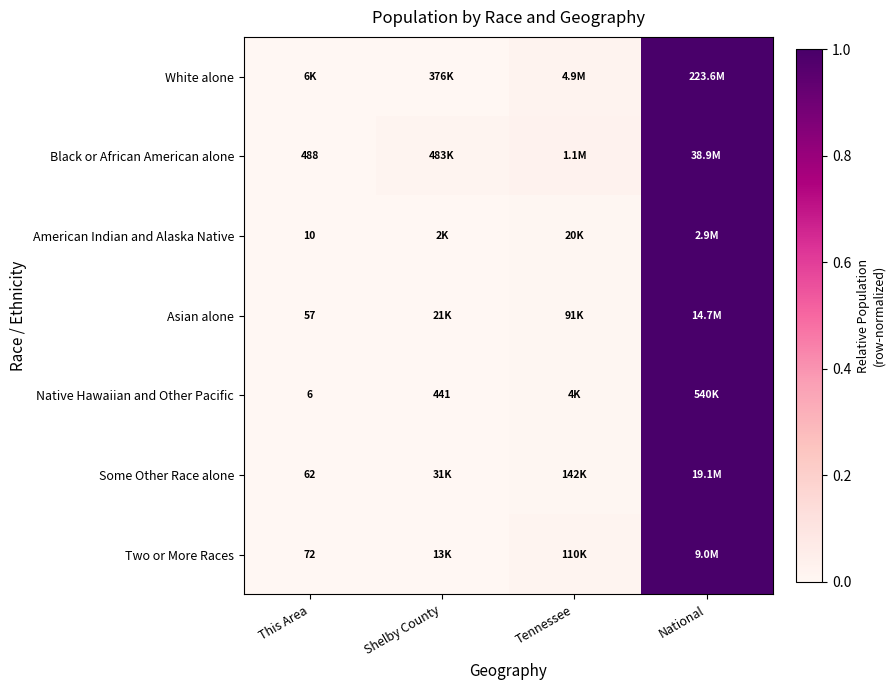

The Black or African American alone series shows 0.5 at This Area. True or false?

False